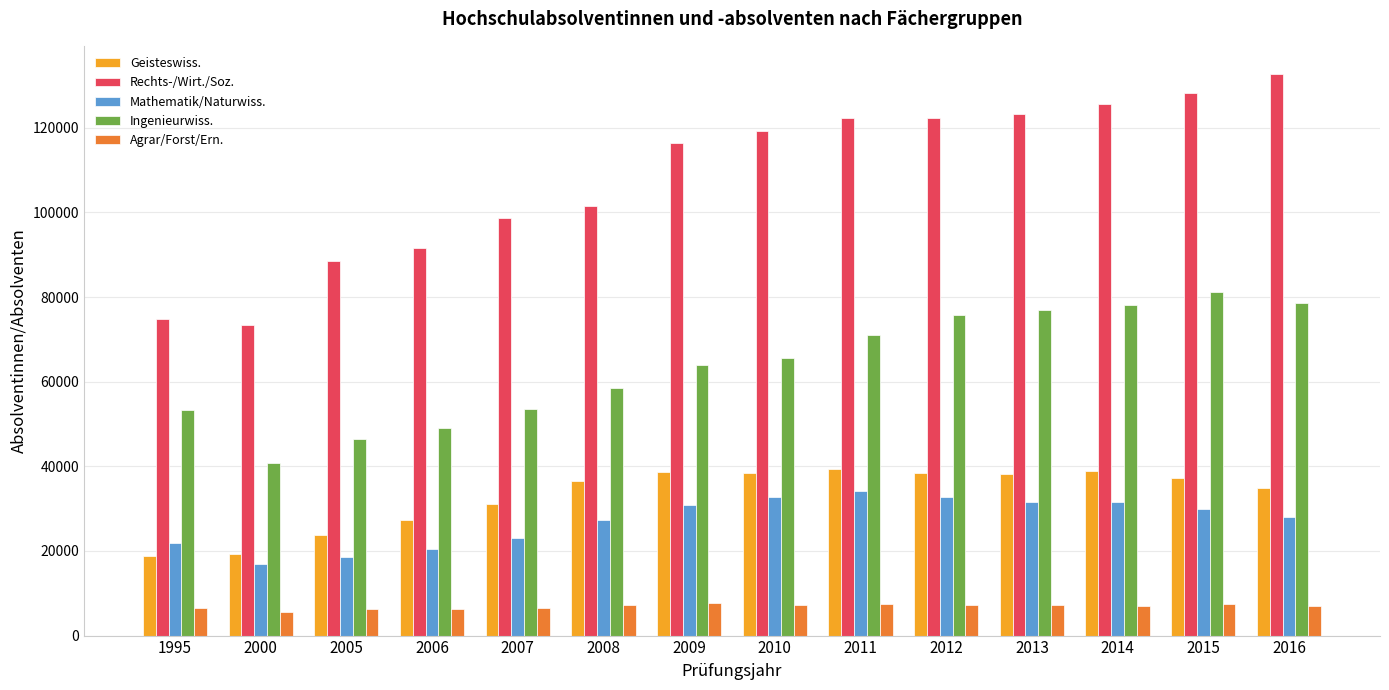

What is the maximum value for Ingenieurwiss.?

81300